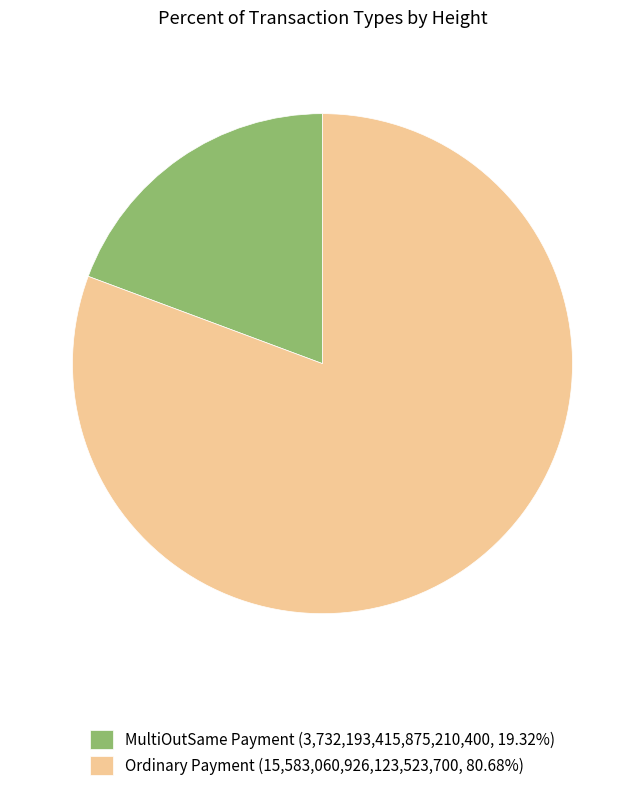

What is the ratio of the value at Ordinary Payment (15,583,060,926,123,523,700, 80.68%) to the value at MultiOutSame Payment (3,732,193,415,875,210,400, 19.32%)?

4.2